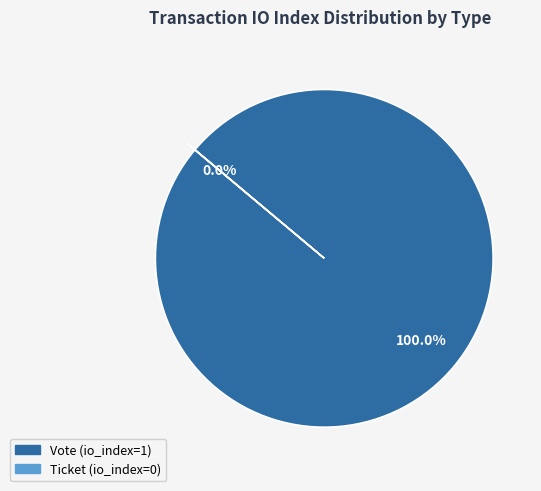

Rank the categories by value from lowest to highest.

Ticket, Vote